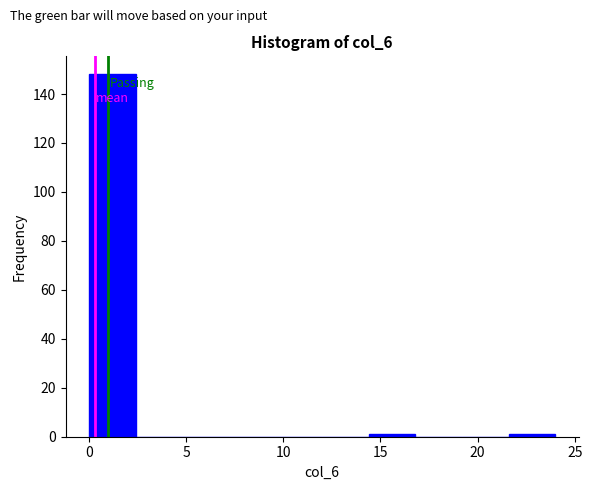

Reading left to right, list every bar in this chart as the range it spans on the x-axis followed by its height. Neither the bar edges nor the heights are printed on the chart, so give them approximately, as read against the axes.

0.0 to 2.4: 148
2.4 to 4.8: 0
4.8 to 7.2: 0
7.2 to 9.6: 0
9.6 to 12.0: 0
12.0 to 14.4: 0
14.4 to 16.8: under 2
16.8 to 19.2: 0
19.2 to 21.6: 0
21.6 to 24.0: under 2